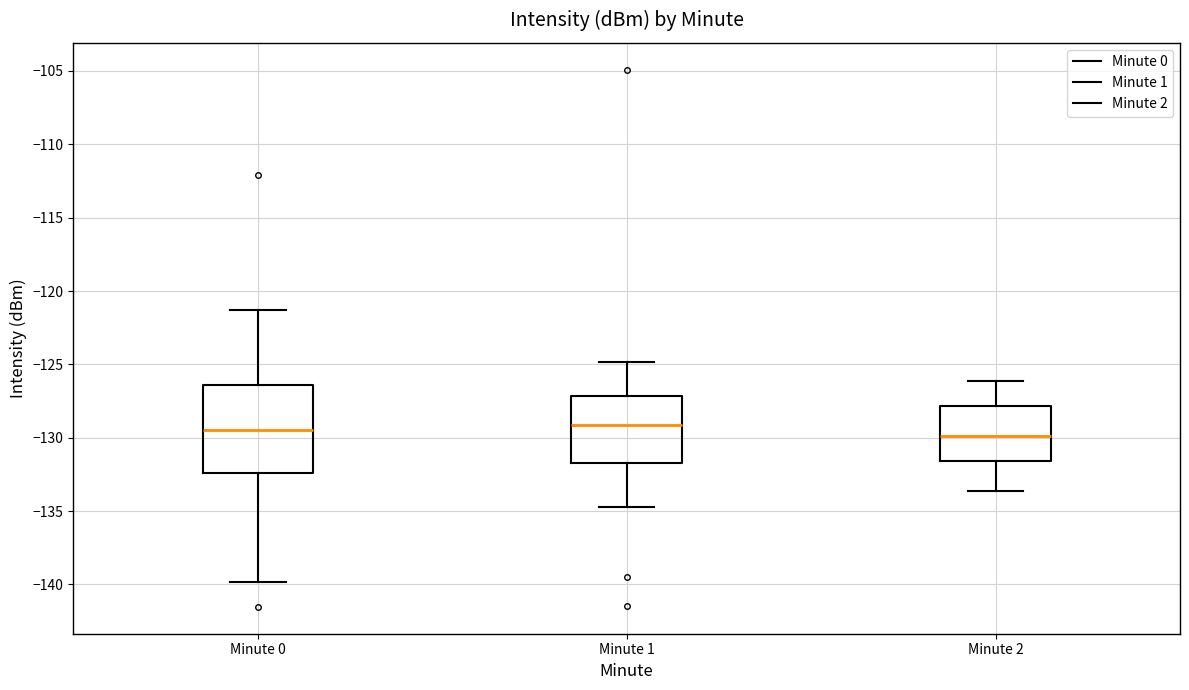

Where is the upper edge of the box for Minute 1 on the y-axis? The values are not printed on the chart, so give them approximately, as read against the axis.

-127.0